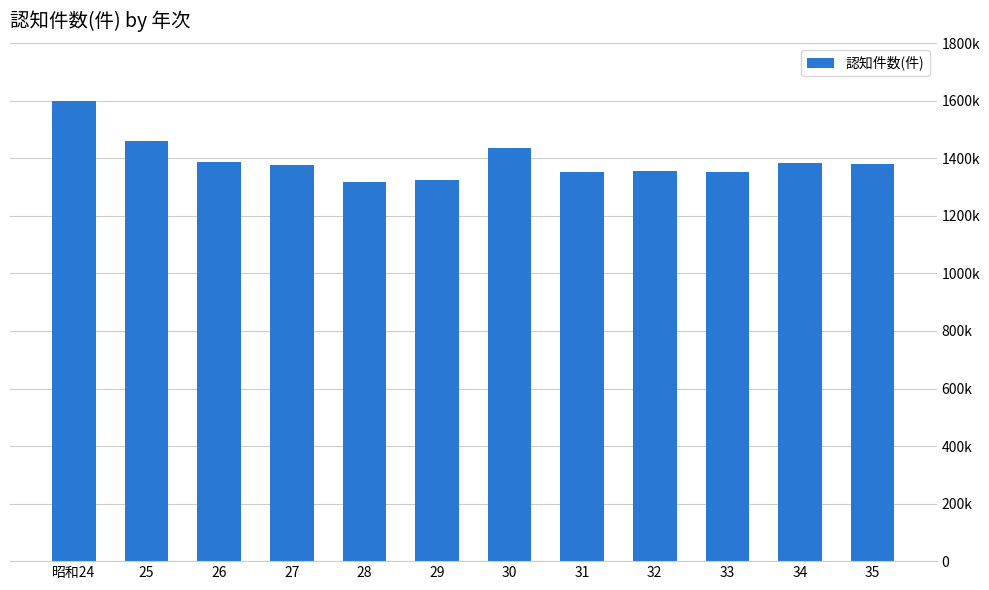

Does the chart contain stacked bars?

No